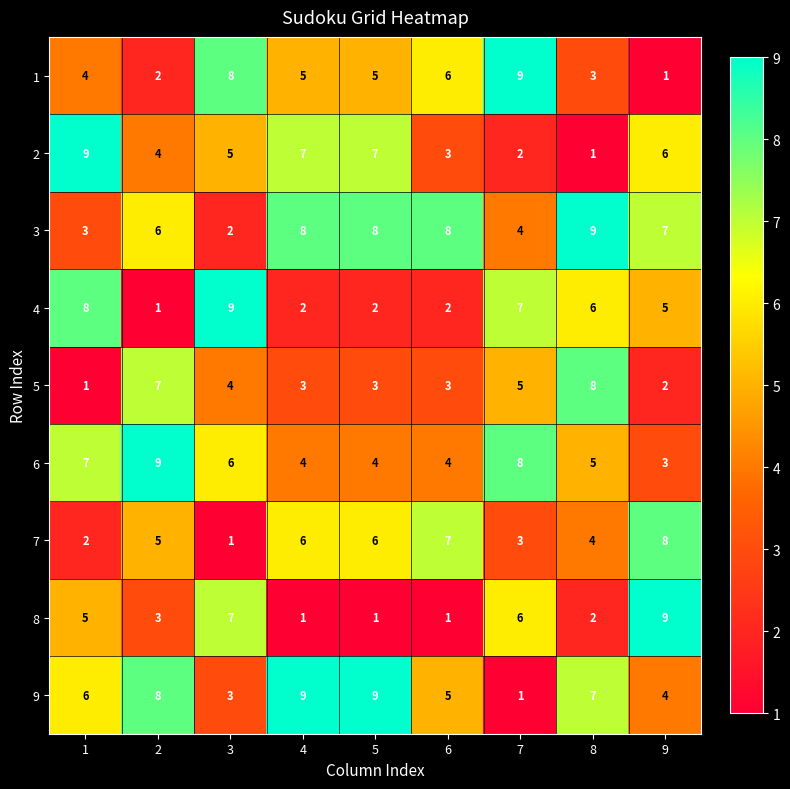

At 9, list the series in order from smallest to largest.

1, 5, 6, 9, 4, 2, 3, 7, 8